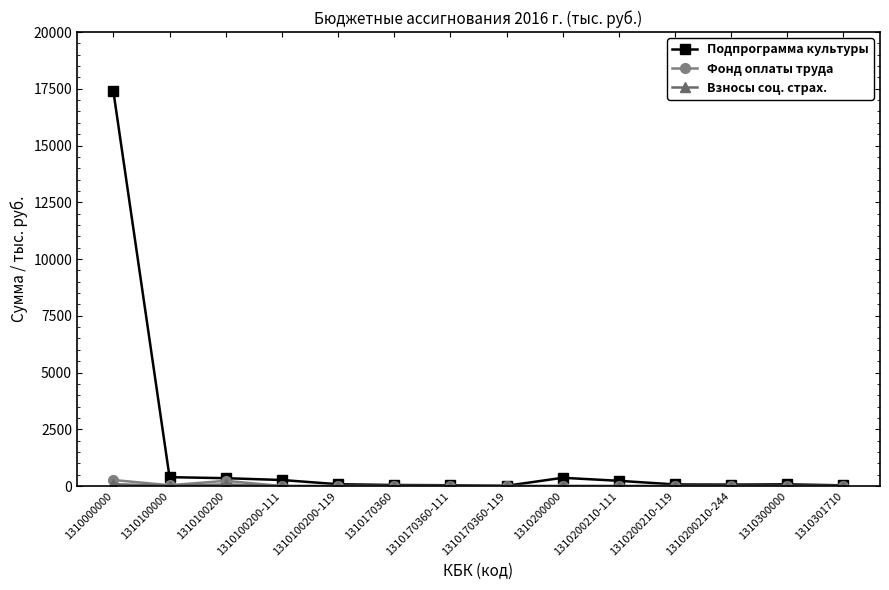

True or false: Подпрограмма культуры has a value of 29421.5 at 1310000000.

False